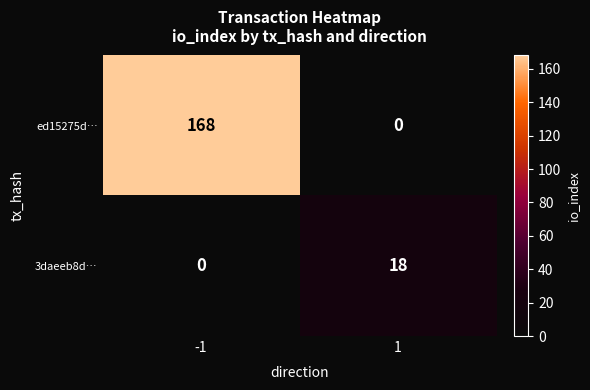

Read the ed15275d… value at -1, to the nearest 50.

150